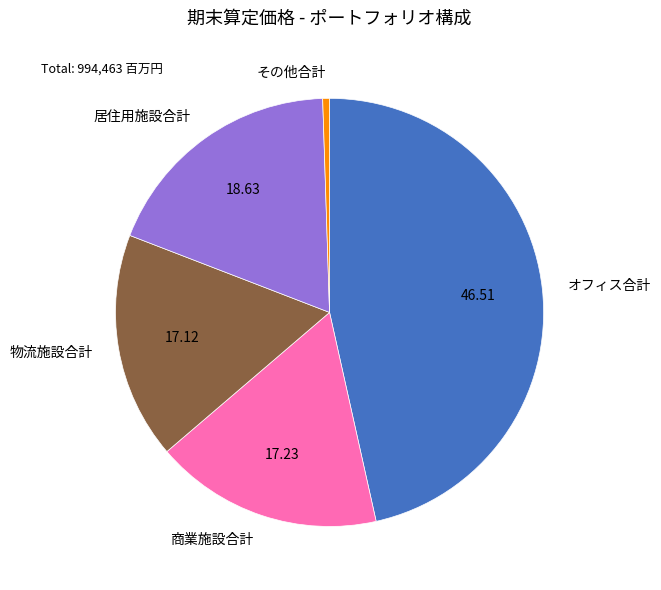

Which category has the biggest portion of the pie?

オフィス合計